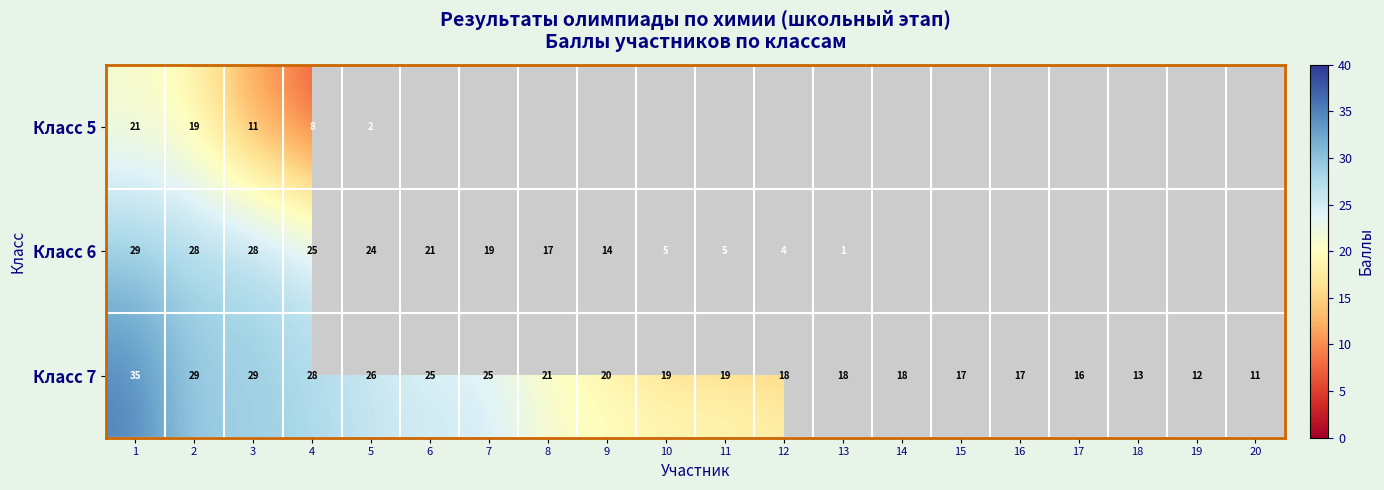

The value of Класс 7 at 5 is 26. True or false?

True